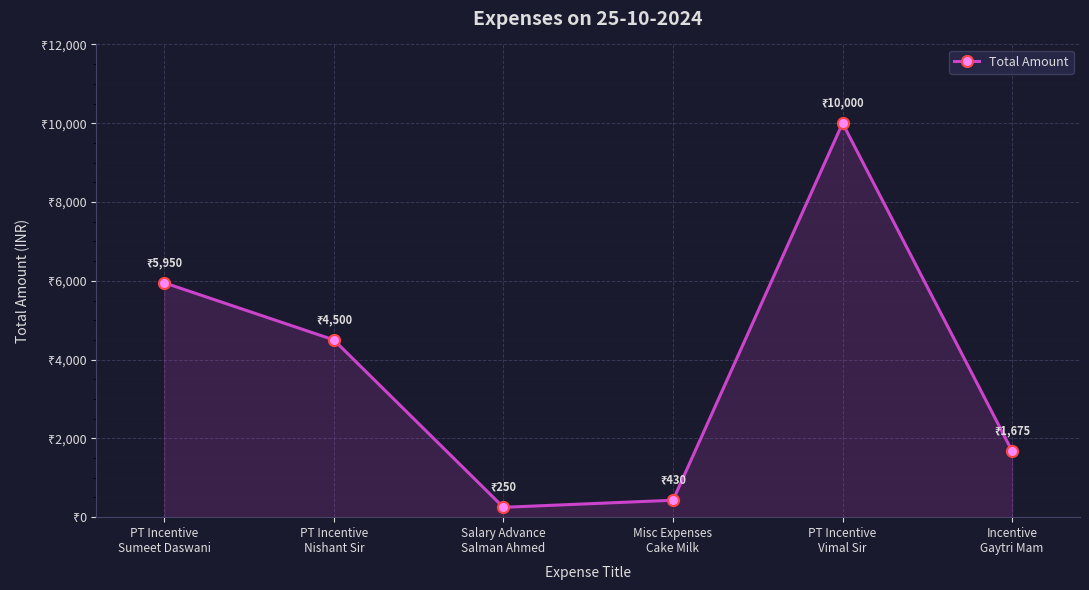

Reading left to right, what are all the values shown in this chart?

PT Incentive
Sumeet Daswani=5950	PT Incentive
Nishant Sir=4500	Salary Advance
Salman Ahmed=250	Misc Expenses
Cake Milk=430	PT Incentive
Vimal Sir=10000	Incentive
Gaytri Mam=1675